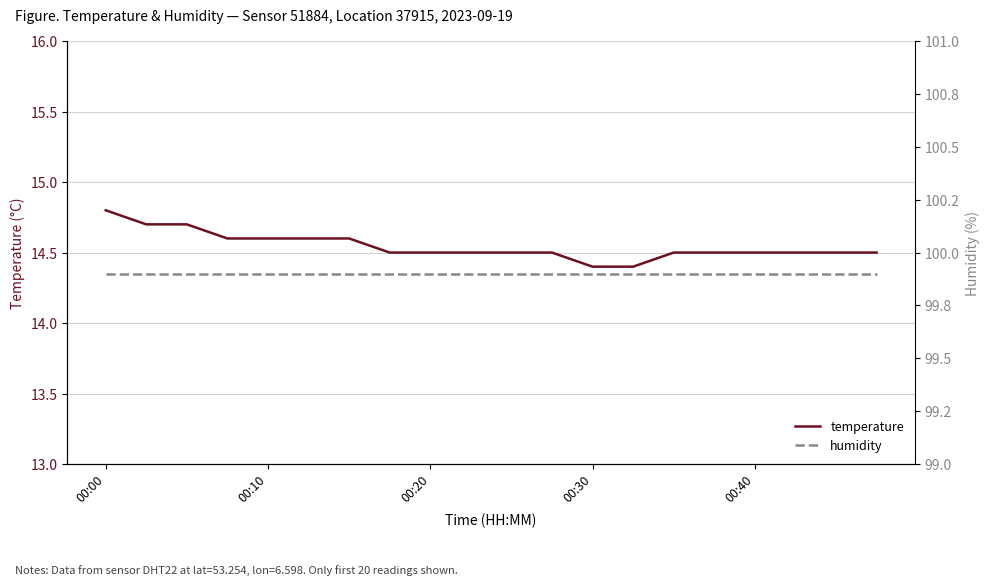

The value of temperature at 00:20 is 23.3. True or false?

False